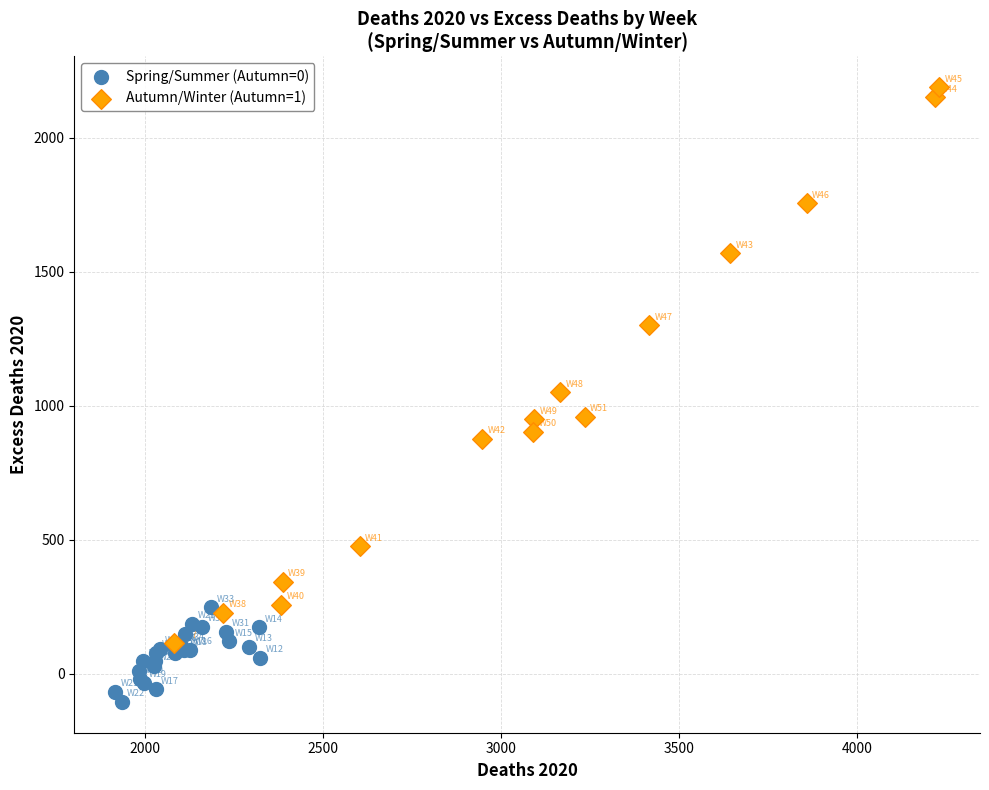

Which series contains the lowest Y value?

Spring/Summer (Autumn=0)